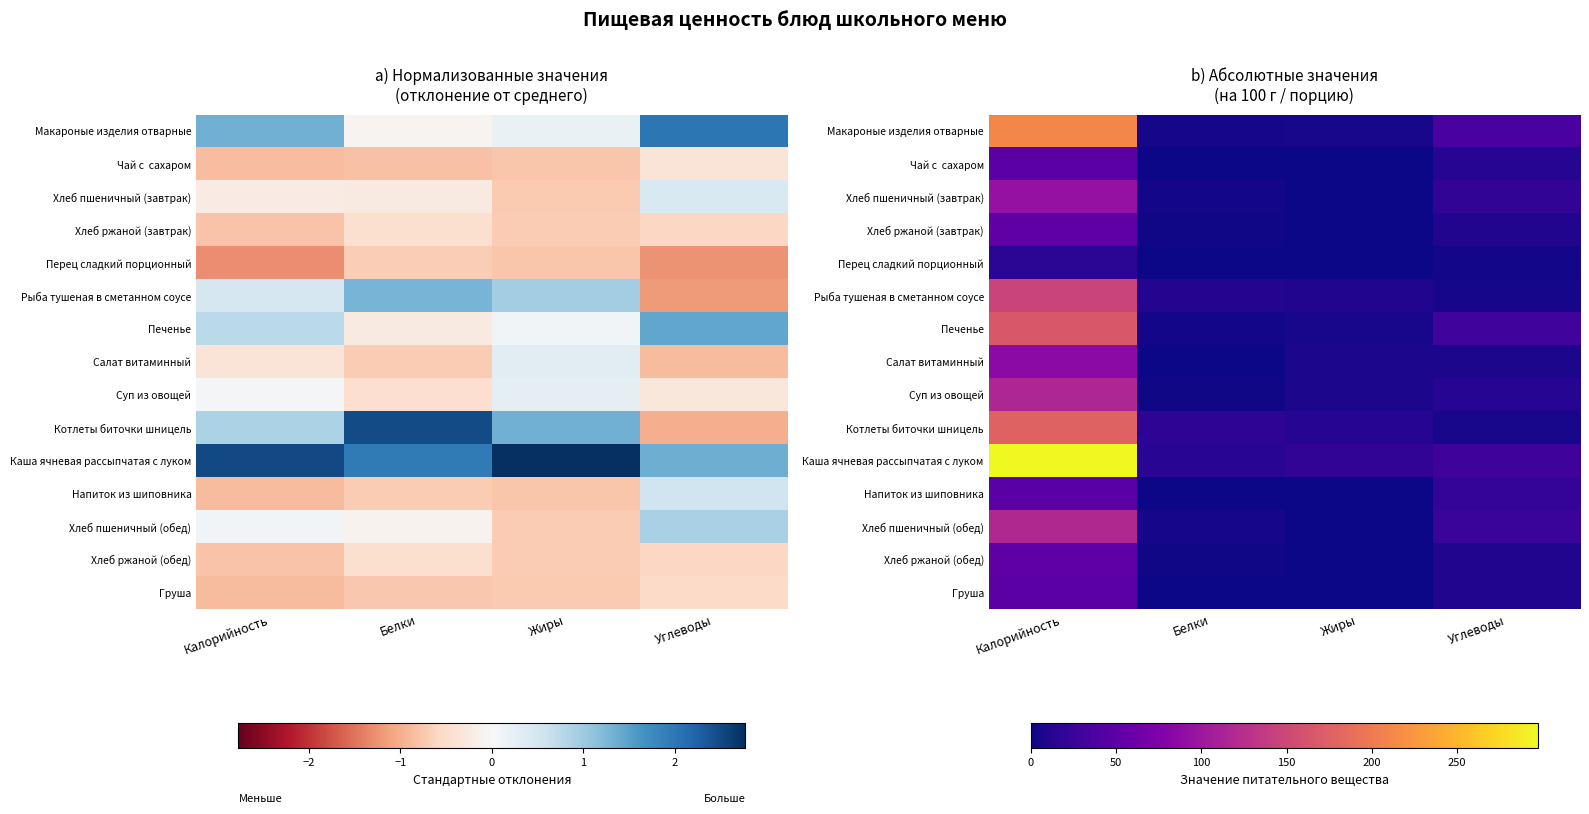

How many data points in Чай с сахаром are above 12?

2